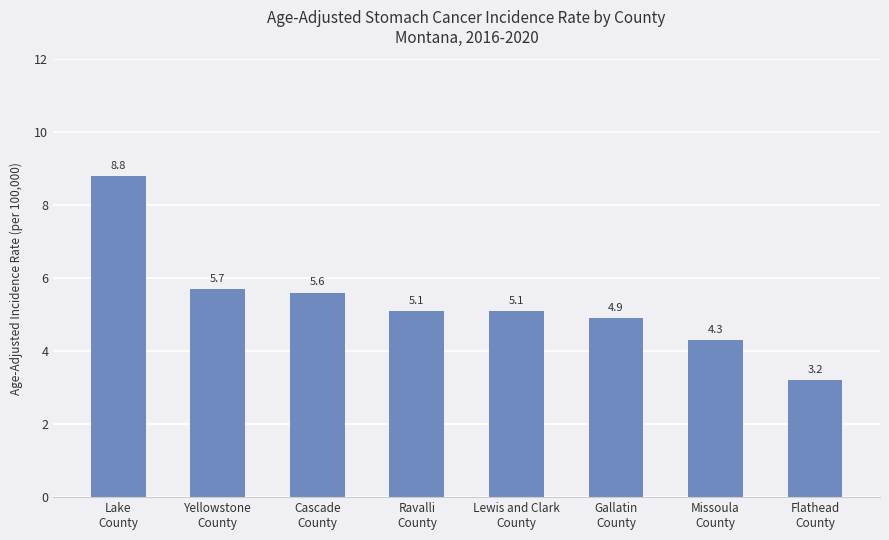

What is the label of the 8th bar from the left?

Flathead
County